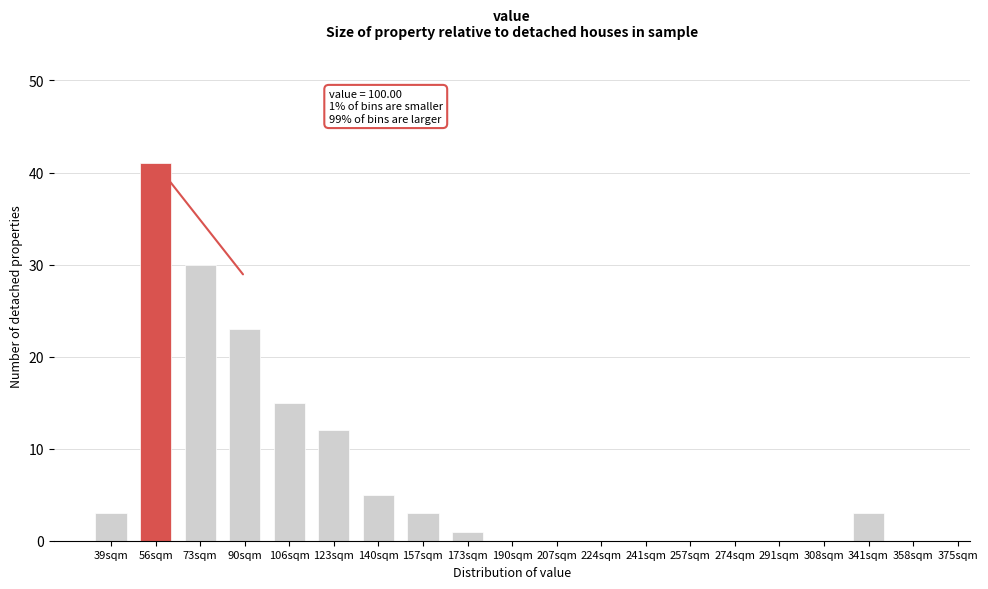

Reading left to right, transcribe all the data shown in this chart.

39sqm=3	56sqm=41	73sqm=30	90sqm=23	106sqm=15	123sqm=12	140sqm=5	157sqm=3	173sqm=1	190sqm=0	207sqm=0	224sqm=0	241sqm=0	257sqm=0	274sqm=0	291sqm=0	308sqm=0	341sqm=3	358sqm=0